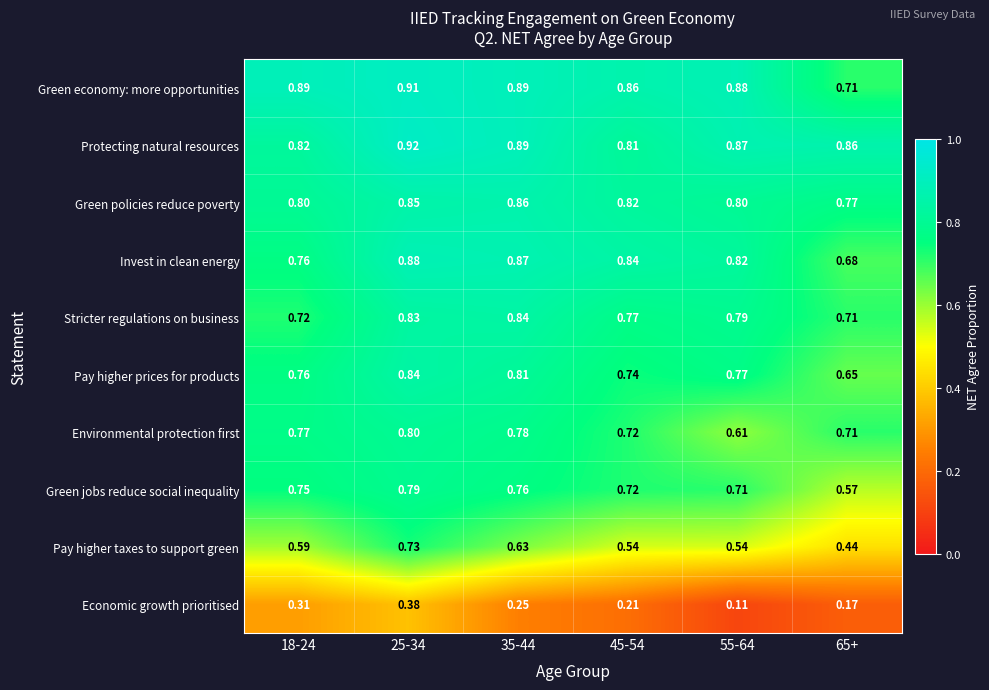

Which series has the largest range (max minus min)?

Pay higher taxes to support green